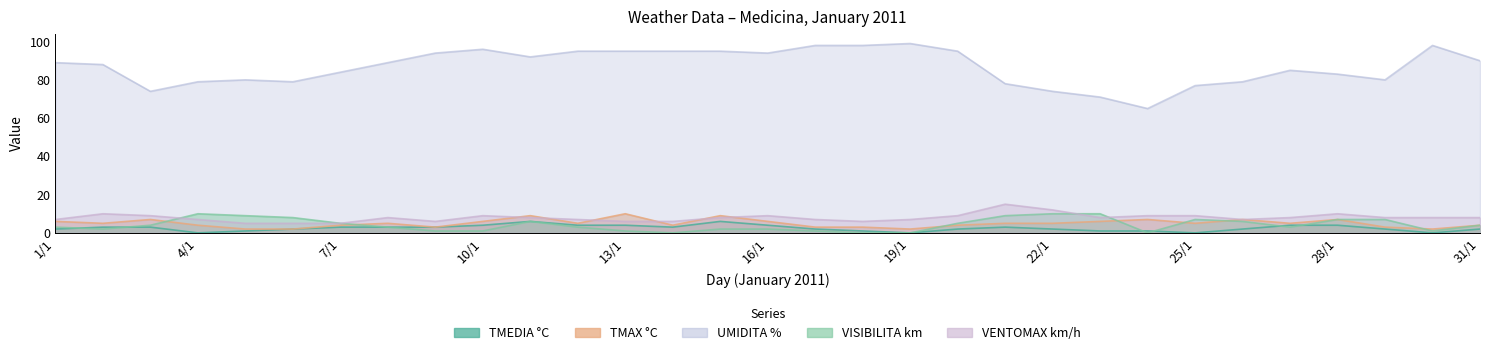

Rank the series at 10/1 from lowest to highest value.

VISIBILITA km, TMEDIA °C, TMAX °C, VENTOMAX km/h, UMIDITA %